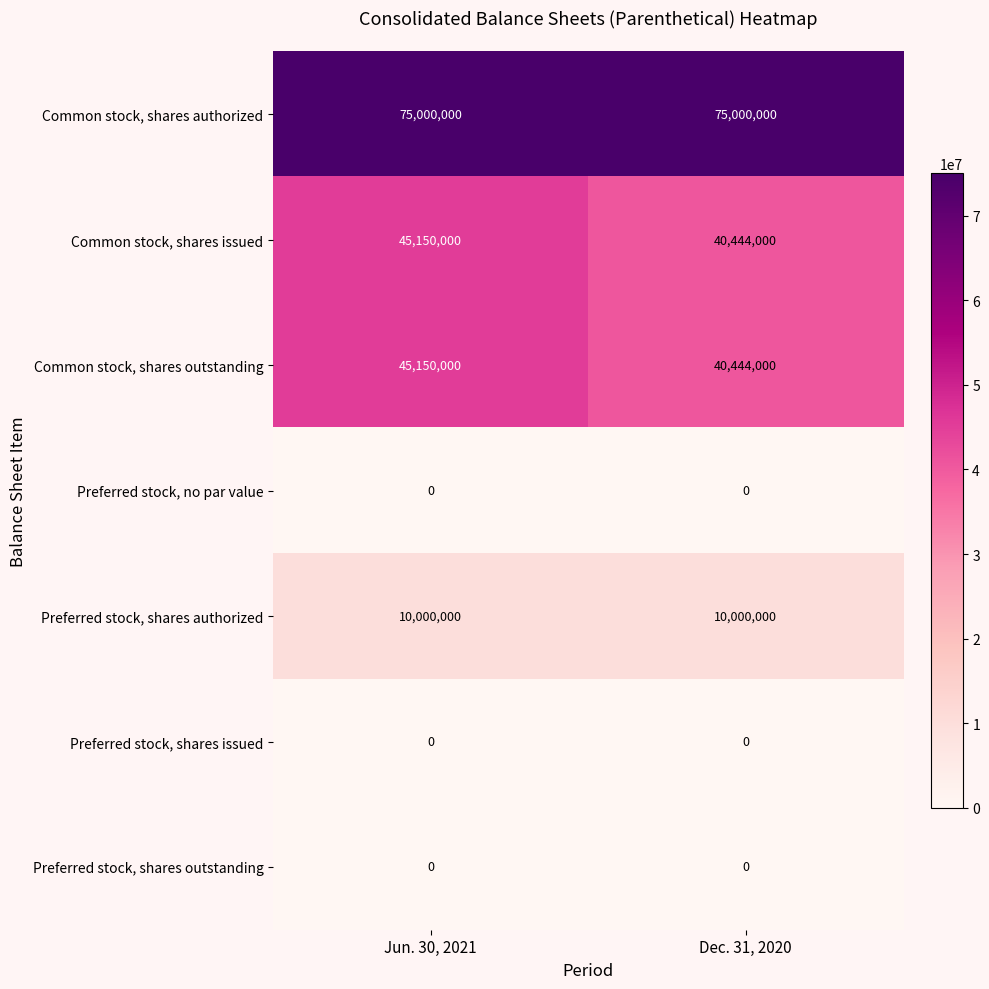

Is the value of Common stock, shares authorized at Dec. 31, 2020 greater than the value of Common stock, shares outstanding at Jun. 30, 2021?

Yes